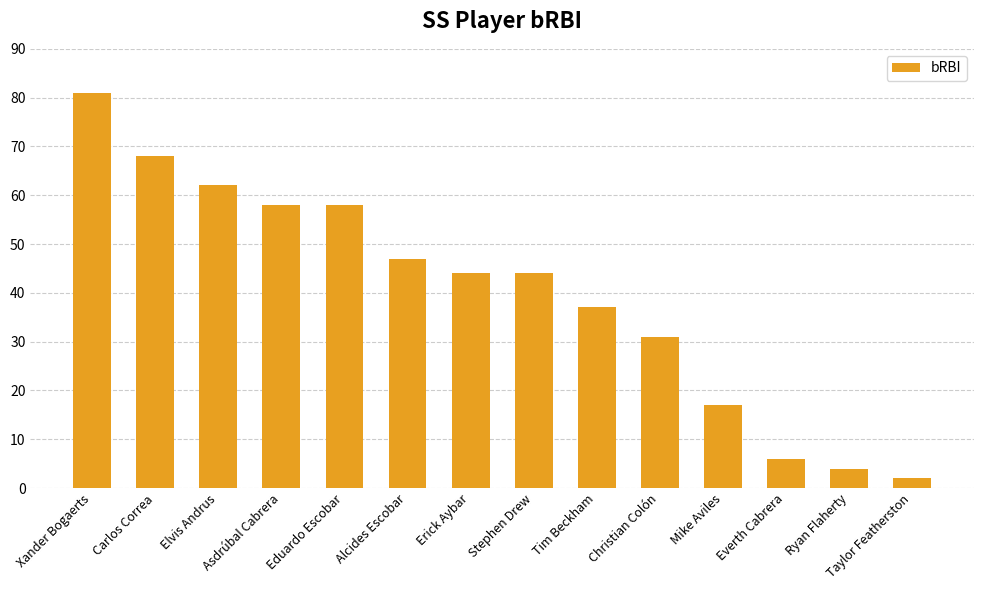

What is the minimum value shown in the chart?

2